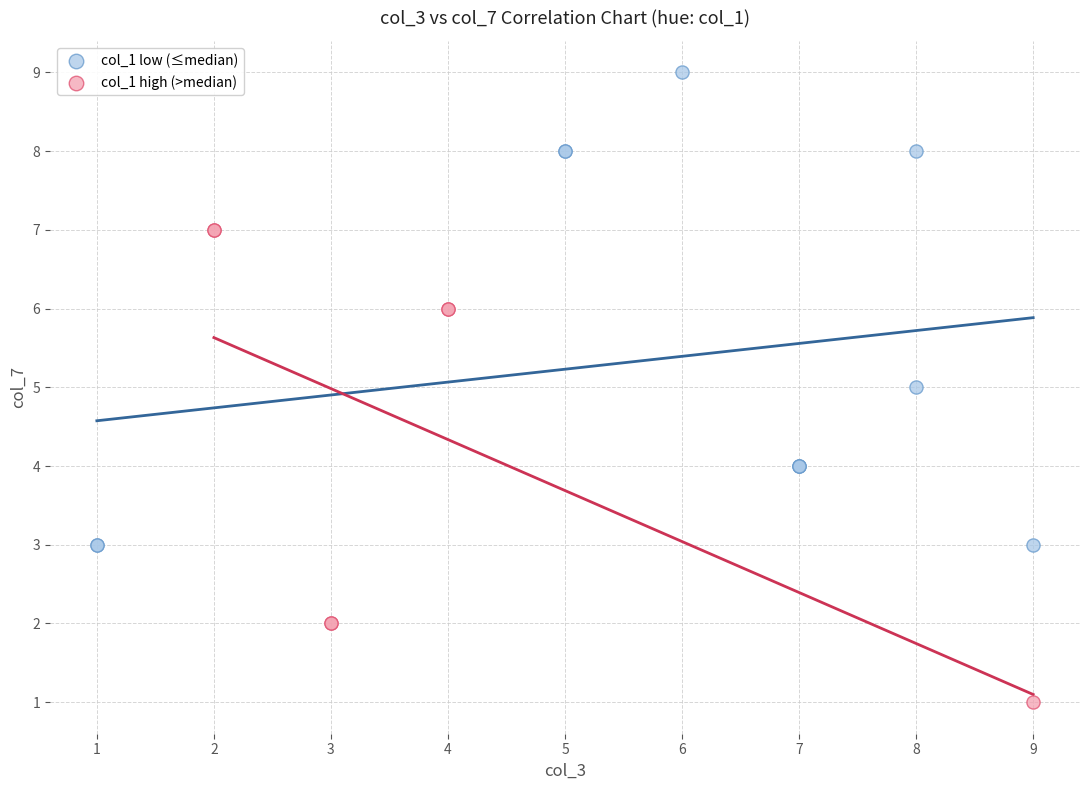

Which series contains the highest Y value?

col_1 low (≤median)